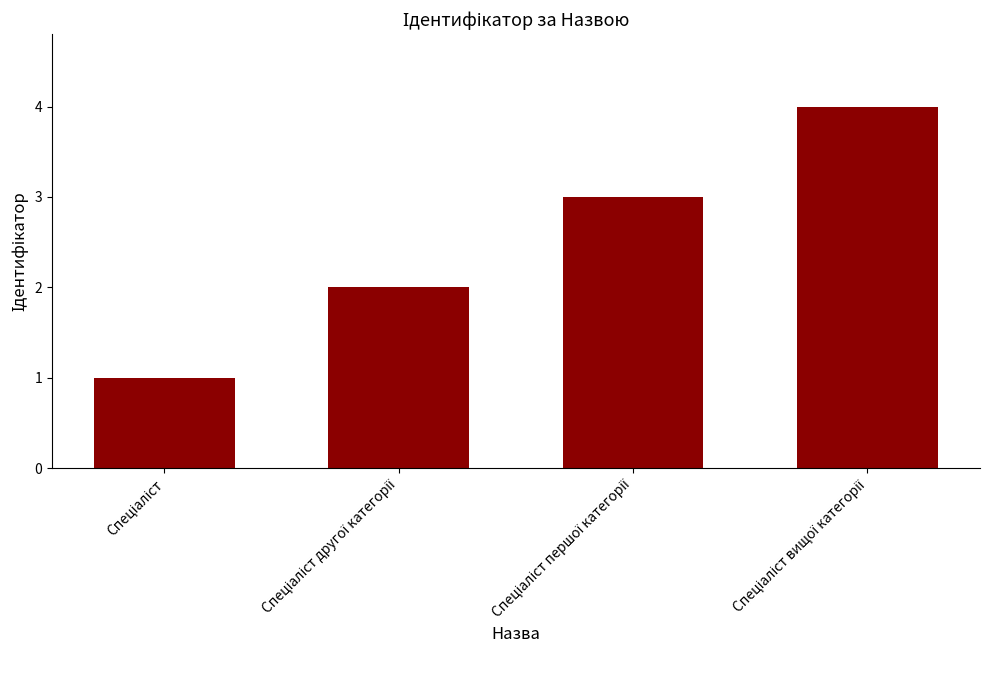

What is the greatest value displayed?

4